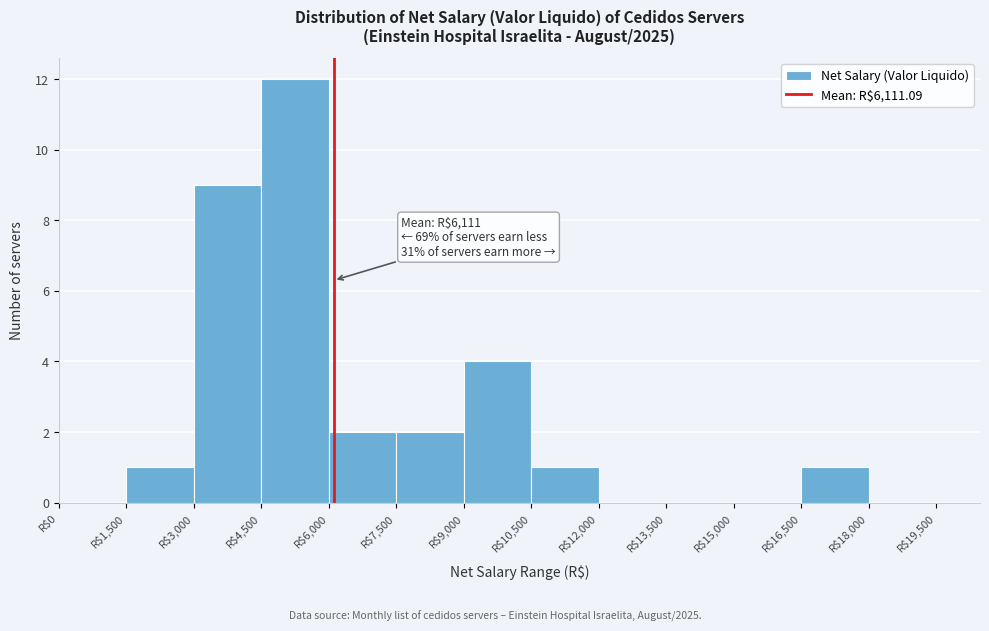

Which range on the x-axis has the tallest bar?

4500 to 6000